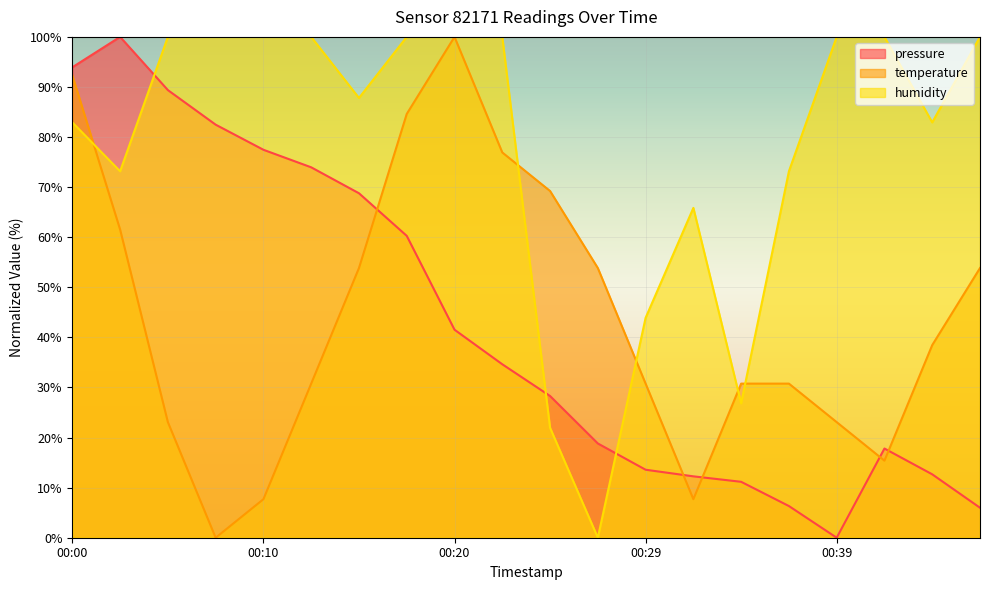

Reading right to left, what are all the values shown in this chart?

pressure: 00:46=6.0	00:44=12.7	00:42=17.8	00:39=0.0	00:37=6.3	00:34=11.2	00:32=12.3	00:29=13.6	00:27=18.8	00:25=28.3	00:22=34.6	00:20=41.5	00:17=60.3	00:15=68.8	00:12=74.0	00:10=77.5	00:07=82.5	00:05=89.4	00:03=100.0	00:00=93.9
temperature: 00:46=53.8	00:44=38.5	00:42=15.4	00:39=23.1	00:37=30.8	00:34=30.8	00:32=7.7	00:29=30.8	00:27=53.8	00:25=69.2	00:22=76.9	00:20=100.0	00:17=84.6	00:15=53.8	00:12=30.8	00:10=7.7	00:07=0.0	00:05=23.1	00:03=61.5	00:00=92.3
humidity: 00:46=100.0	00:44=82.9	00:42=100.0	00:39=100.0	00:37=73.2	00:34=26.8	00:32=65.9	00:29=43.9	00:27=0.0	00:25=22.0	00:22=100.0	00:20=100.0	00:17=100.0	00:15=87.8	00:12=100.0	00:10=100.0	00:07=100.0	00:05=100.0	00:03=73.2	00:00=82.9